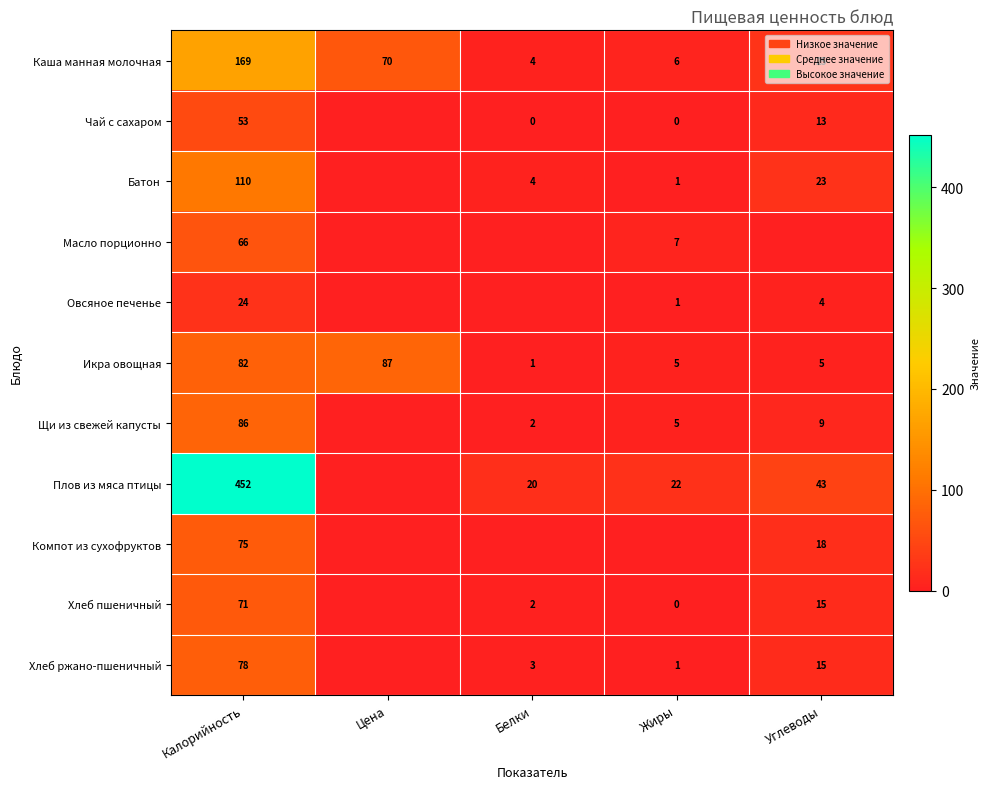

The Чай с сахаром series shows 78.7 at Калорийность. True or false?

False